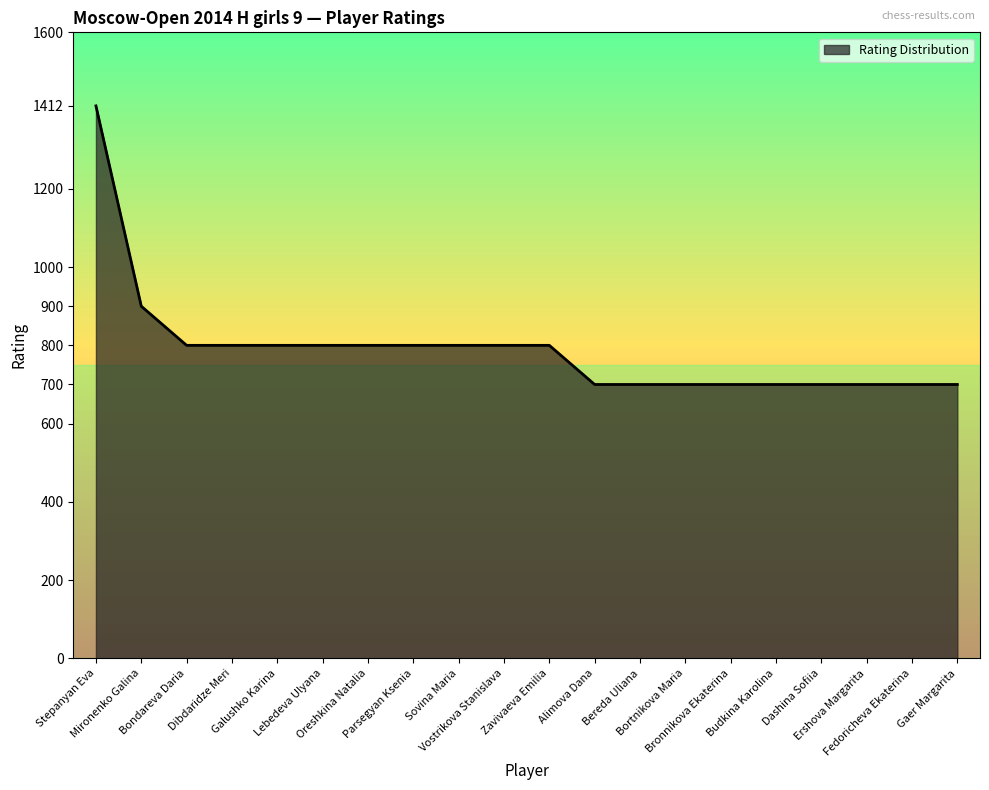

How many lines are shown in the chart?

1